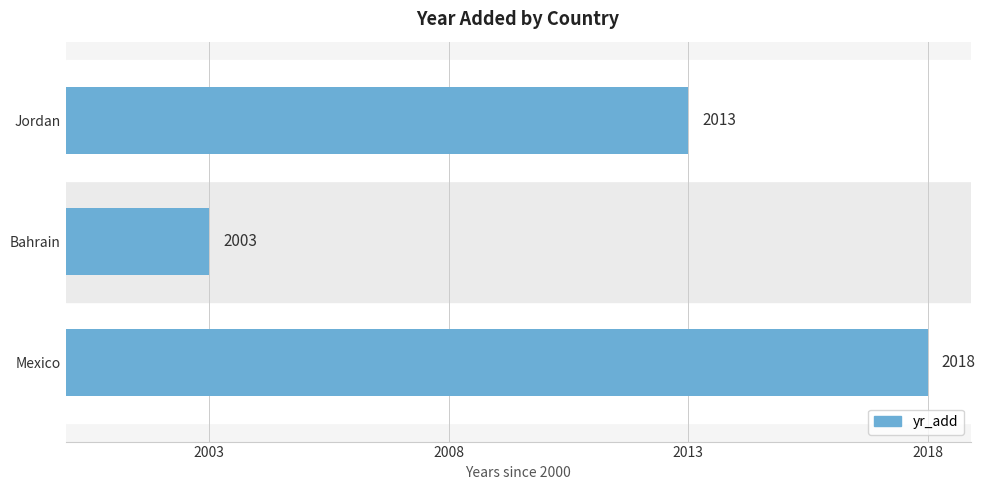

What is the average value?

11